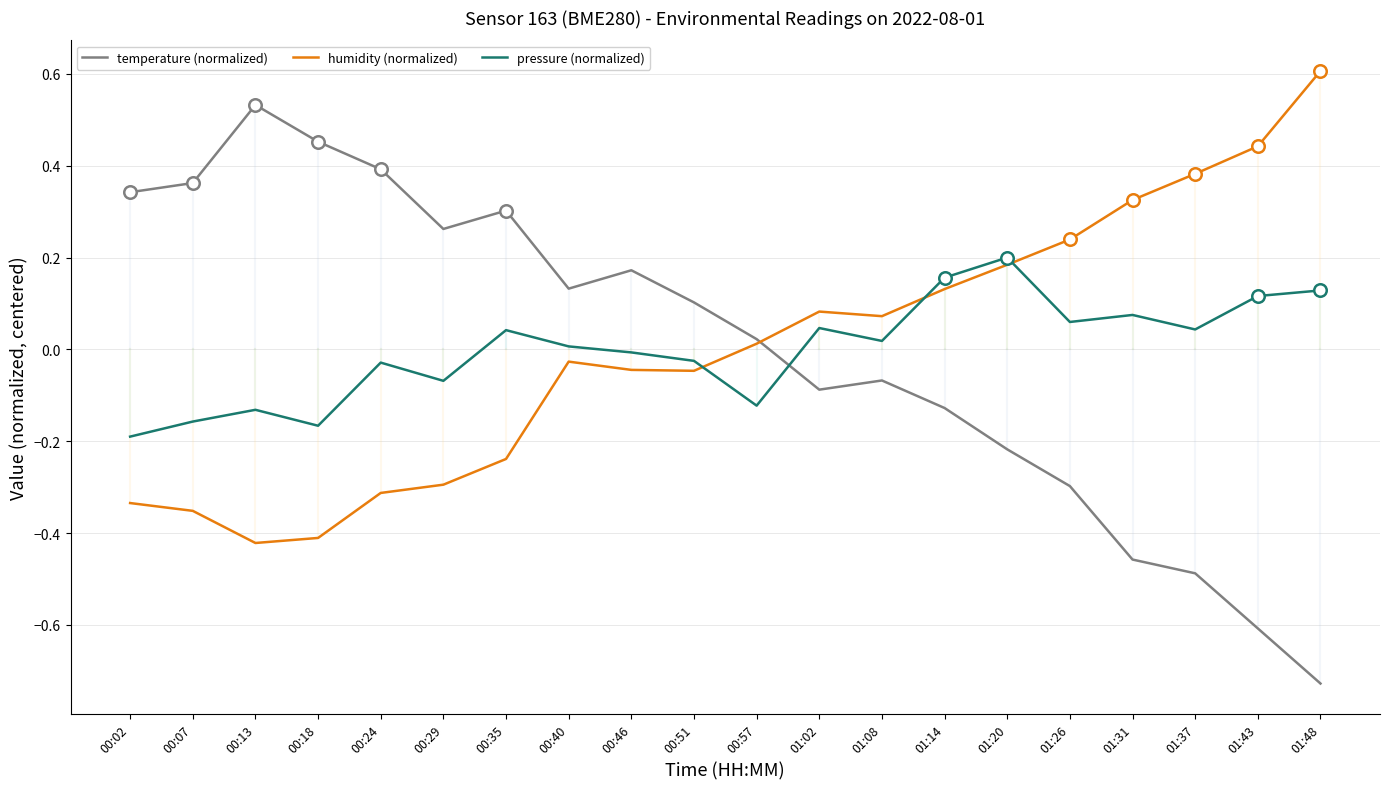

Which series changed the most between 00:07 and 00:24?

pressure (normalized)